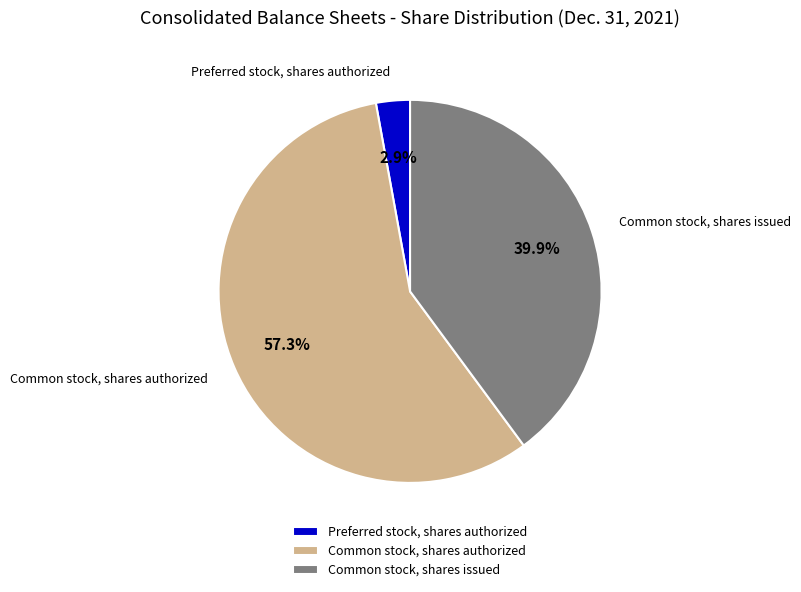

Which slice represents more than half of the pie?

Common stock, shares authorized